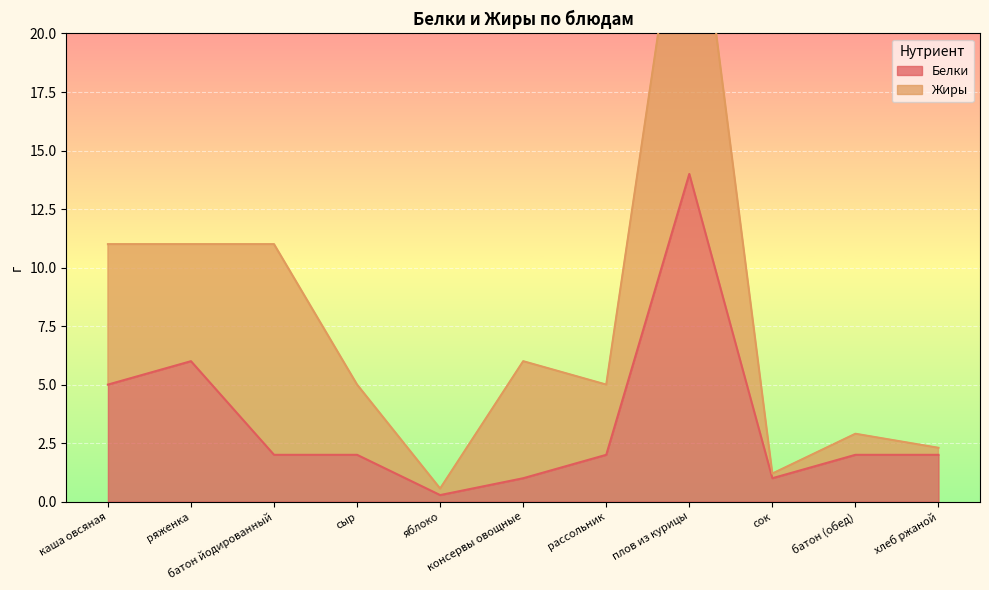

The value at плов из курицы is 14.0. True or false?

True